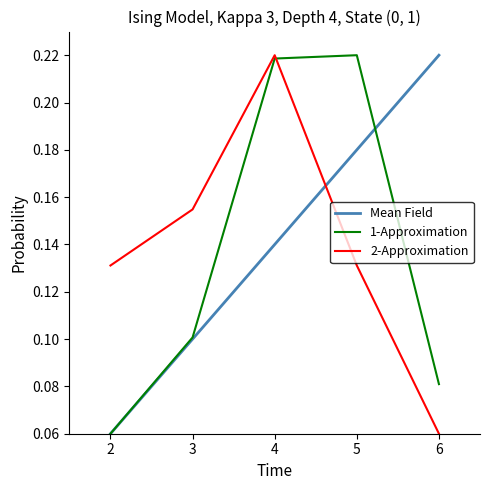

Is it true that Mean Field equals 0.1 at 3?

True